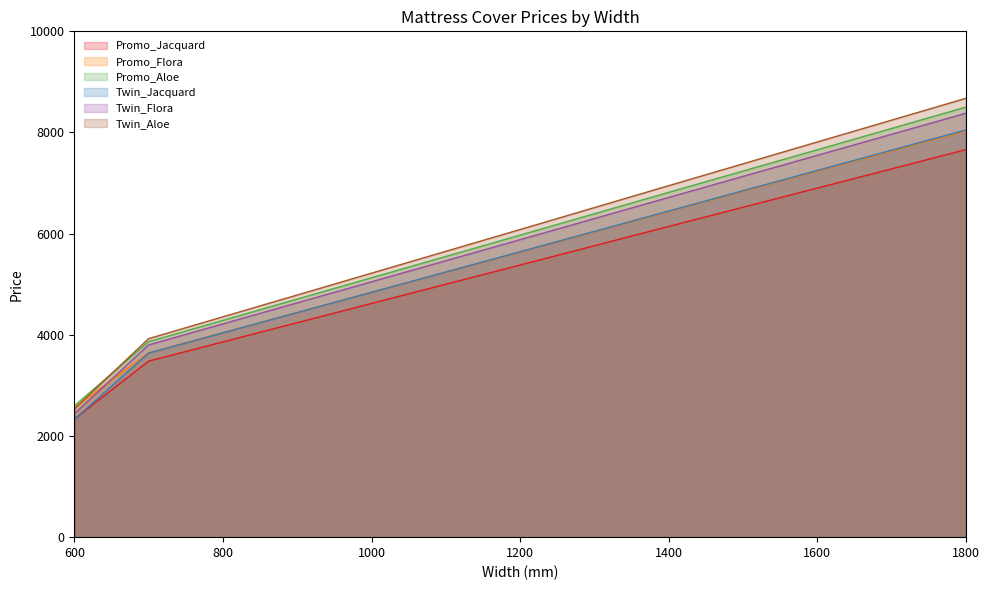

Which series has the largest range (max minus min)?

Twin_Aloe